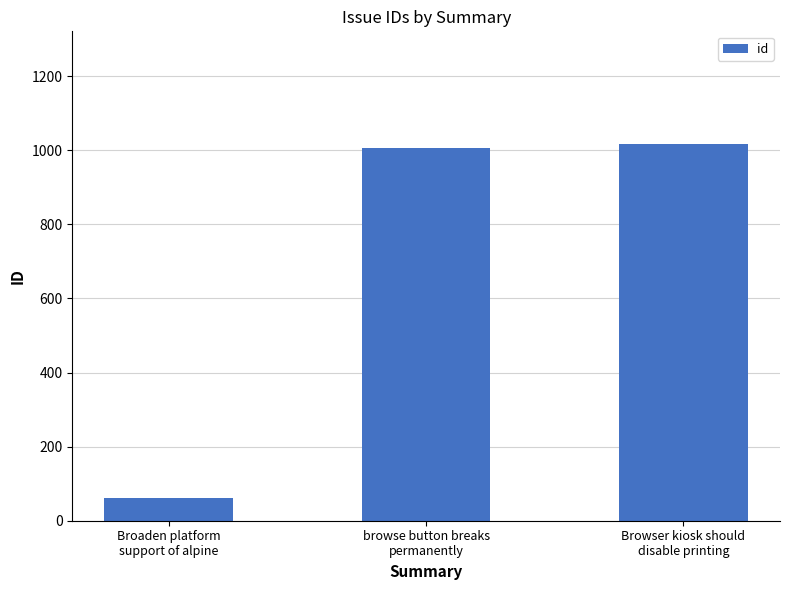

True or false: the data shows 61 at Broaden platform
support of alpine.

True